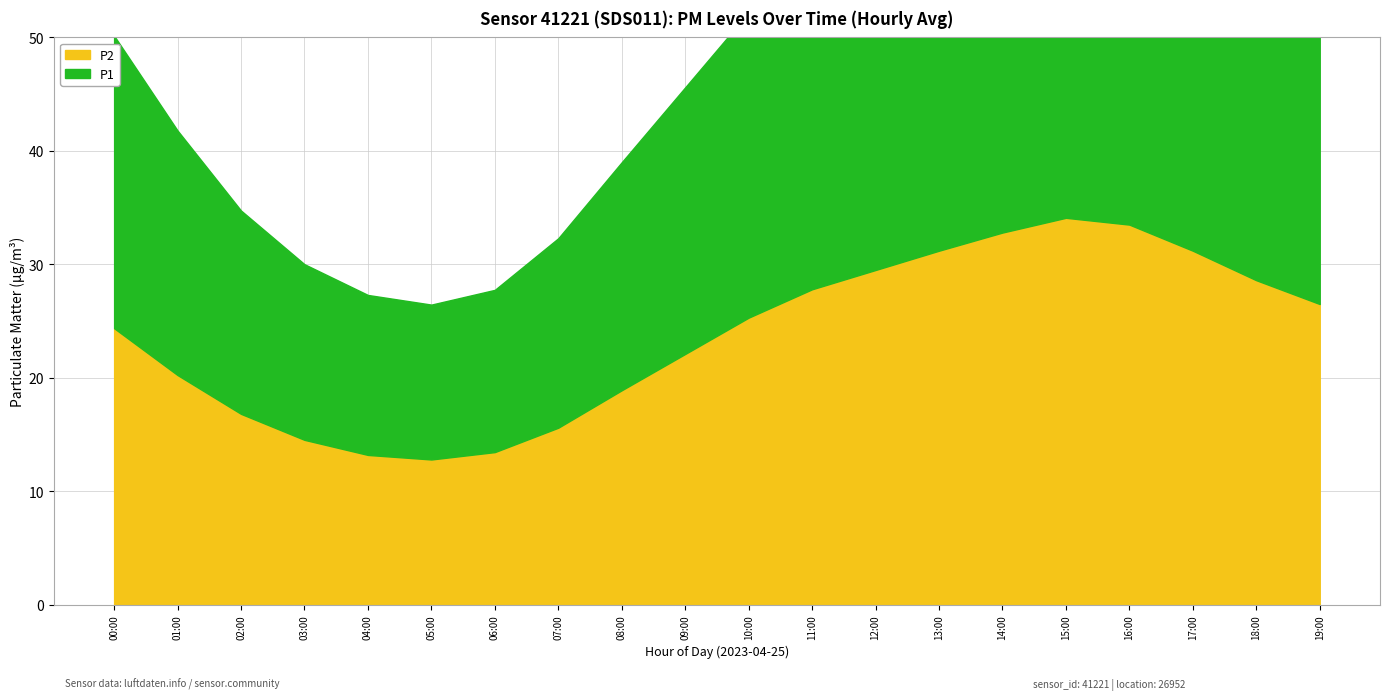

What are all the series names shown in the legend?

P2, P1